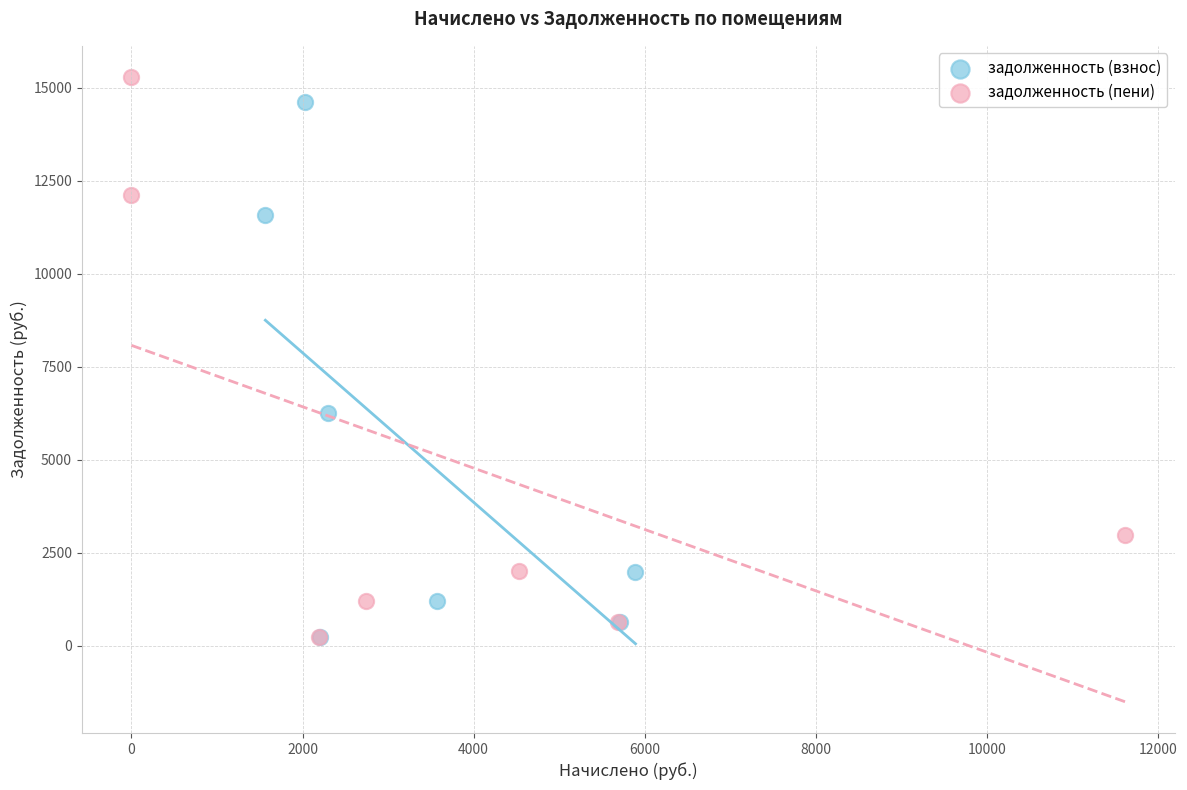

What are all the series names shown in the legend?

задолженность (взнос), задолженность (пени)